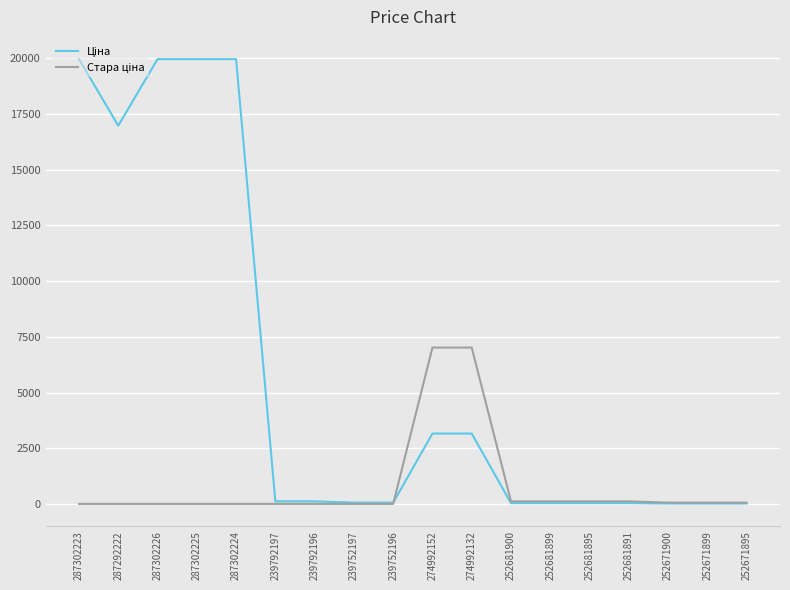

What is the greatest value displayed?

19964.2